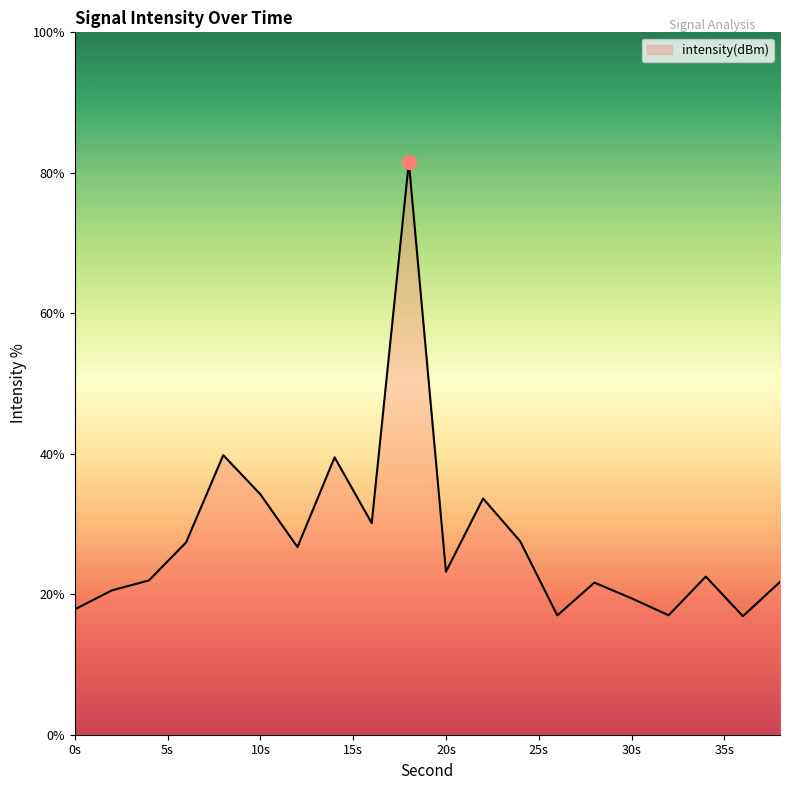

What is the greatest value displayed?

81.5